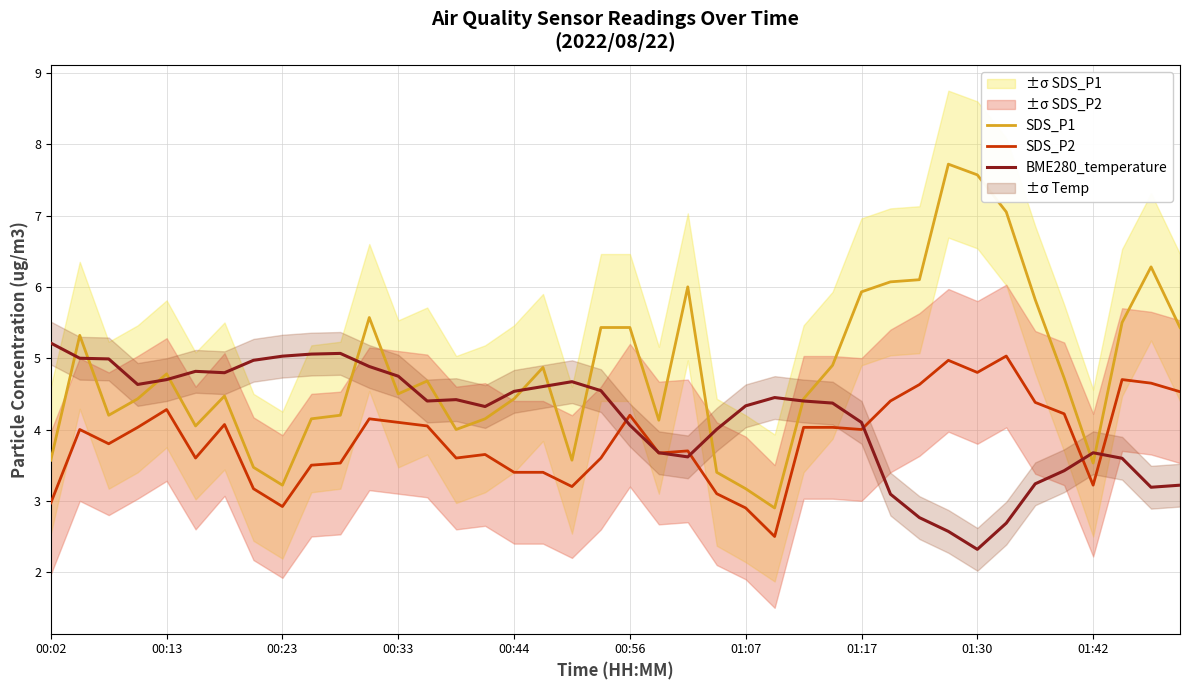

What is the highest value of the SDS_P2 series?

5.0